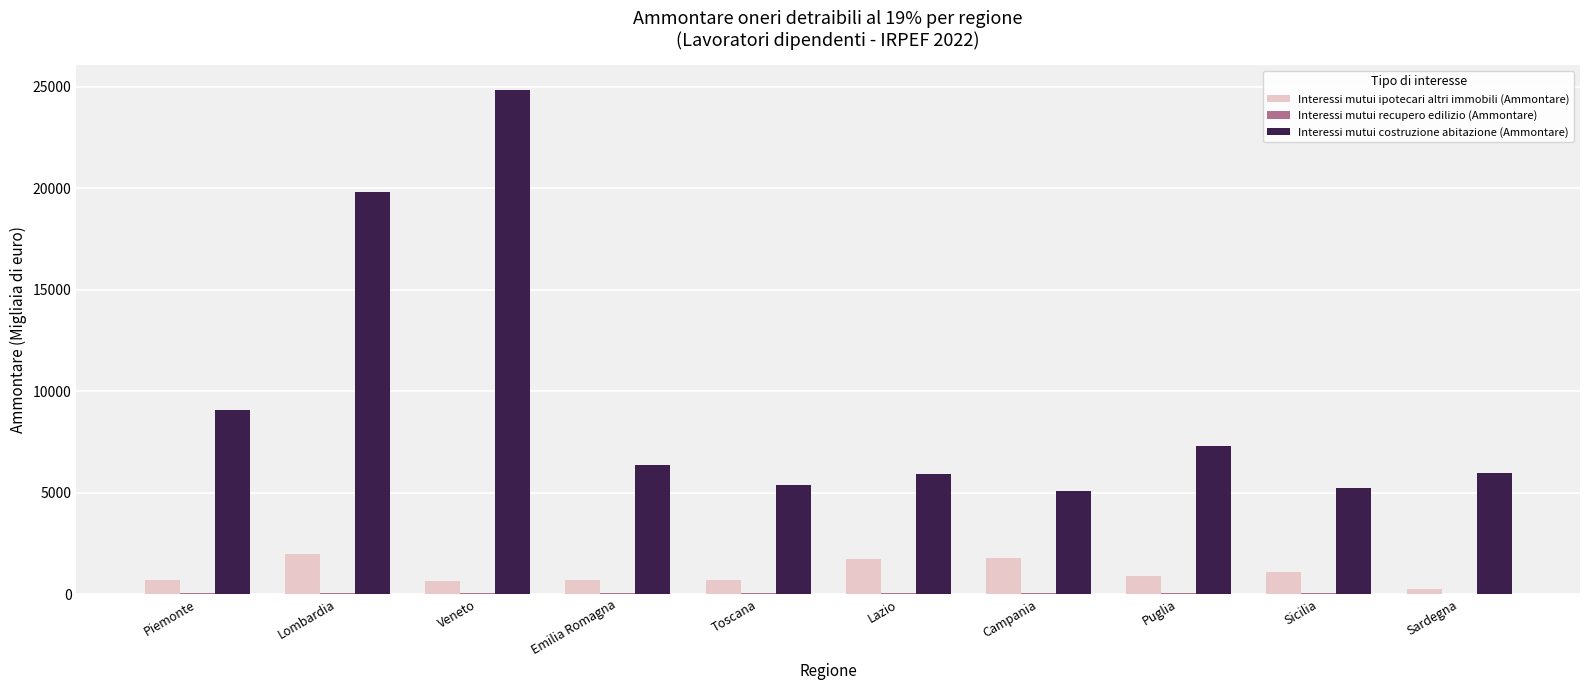

Between Veneto and Sicilia, which series saw the biggest shift?

Interessi mutui costruzione abitazione (Ammontare)